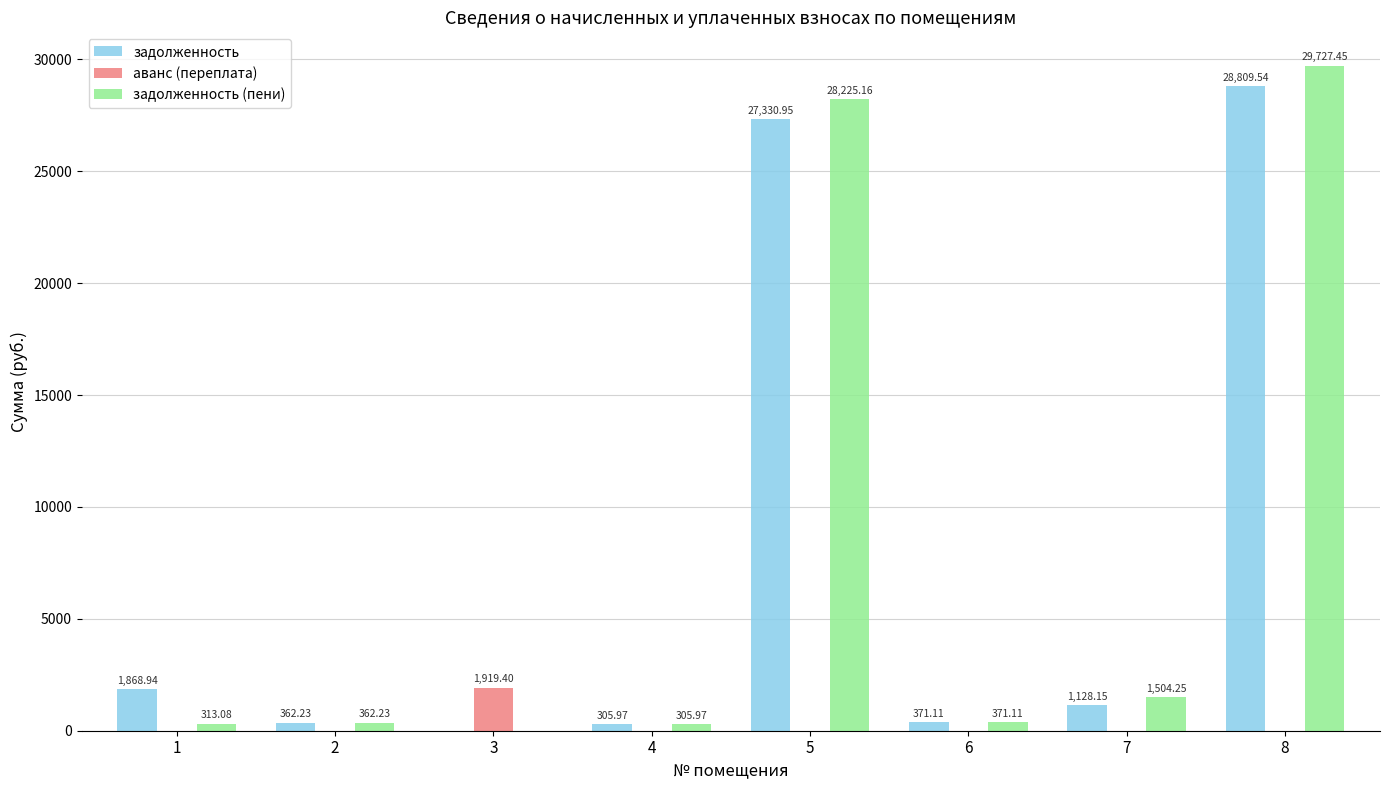

What is the total value across all series at 6?

742.2